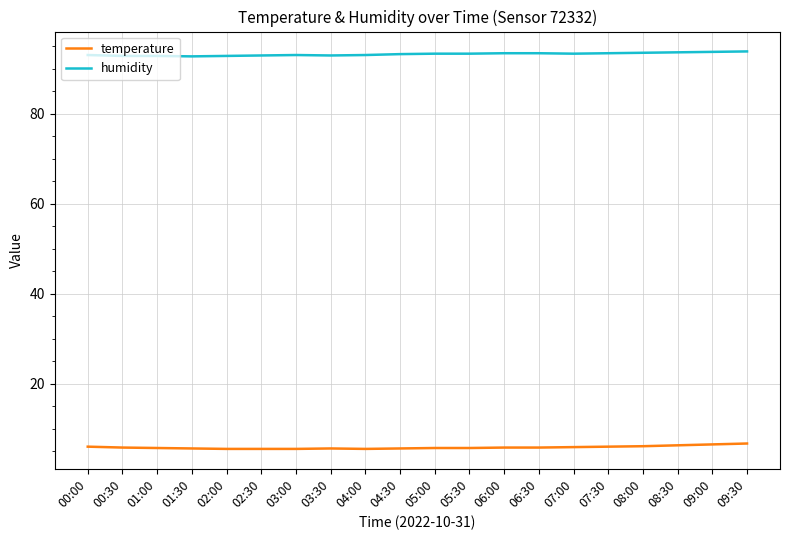

Is the value of humidity at 05:00 greater than the value of temperature at 08:00?

Yes